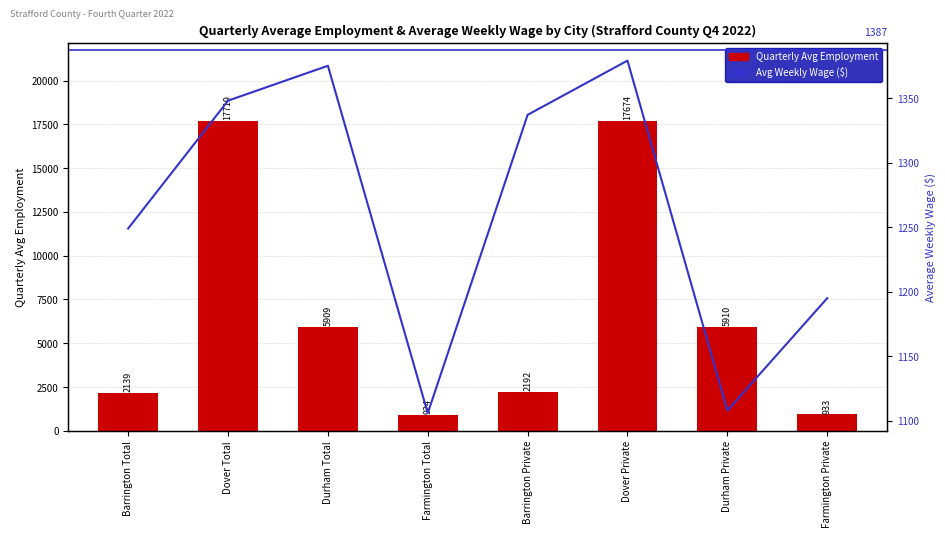

The Avg Weekly Wage ($) series shows 2026 at Dover Private. True or false?

False